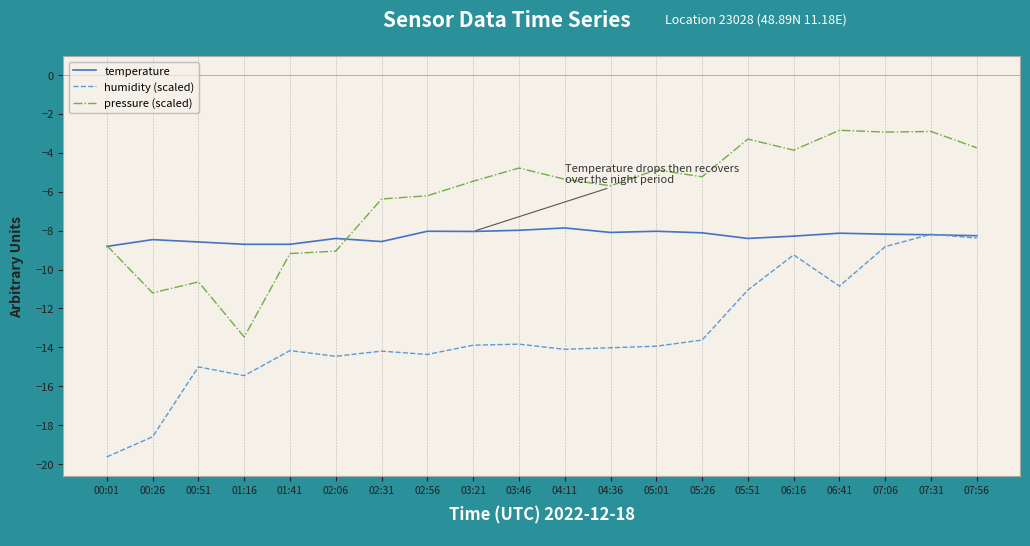

Where does the pressure (scaled) series first go above -5?

03:46